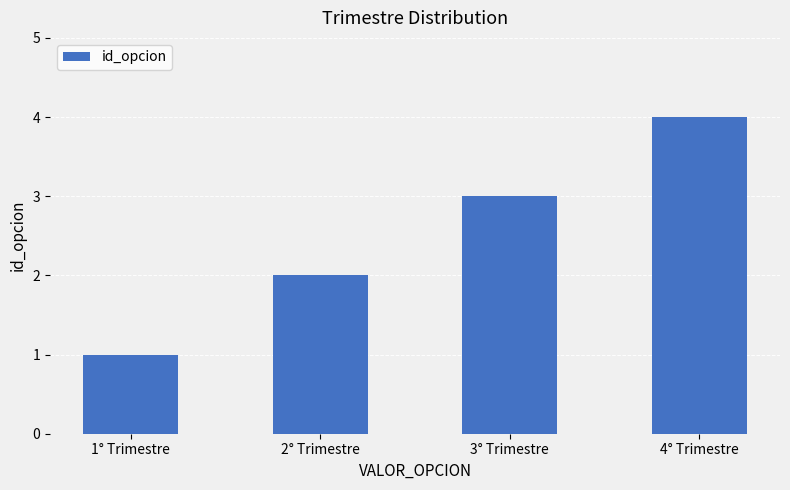

Rank the categories by value from highest to lowest.

4° Trimestre, 3° Trimestre, 2° Trimestre, 1° Trimestre